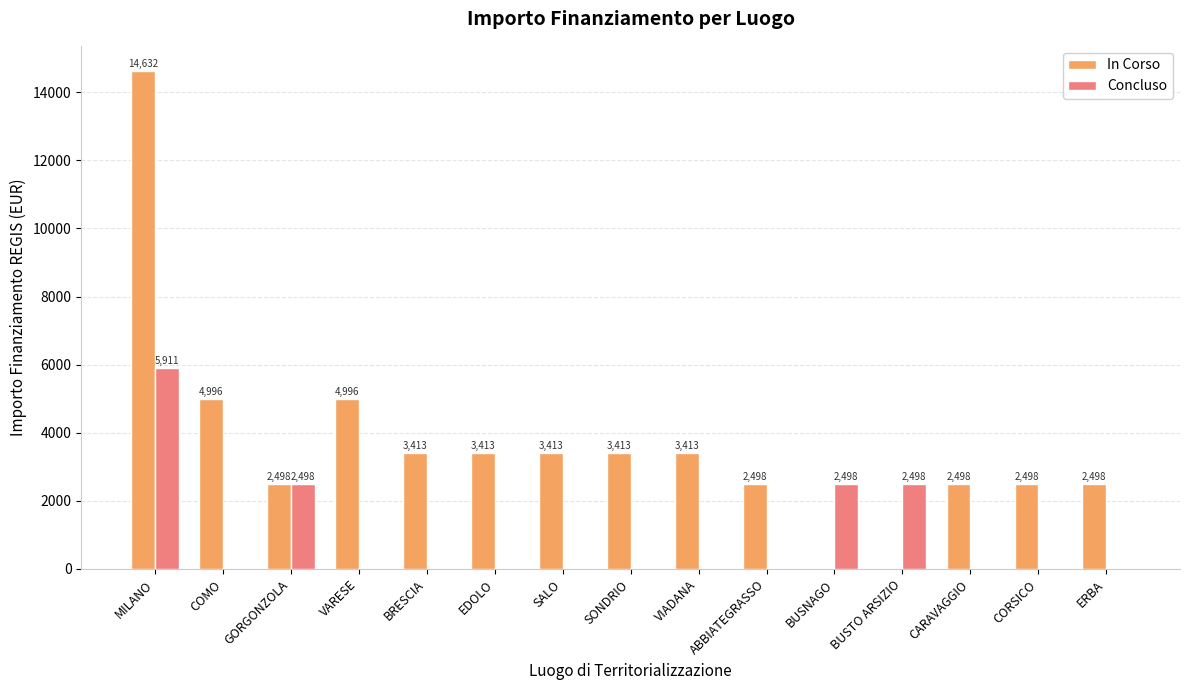

Which series changed the most between GORGONZOLA and BRESCIA?

Concluso